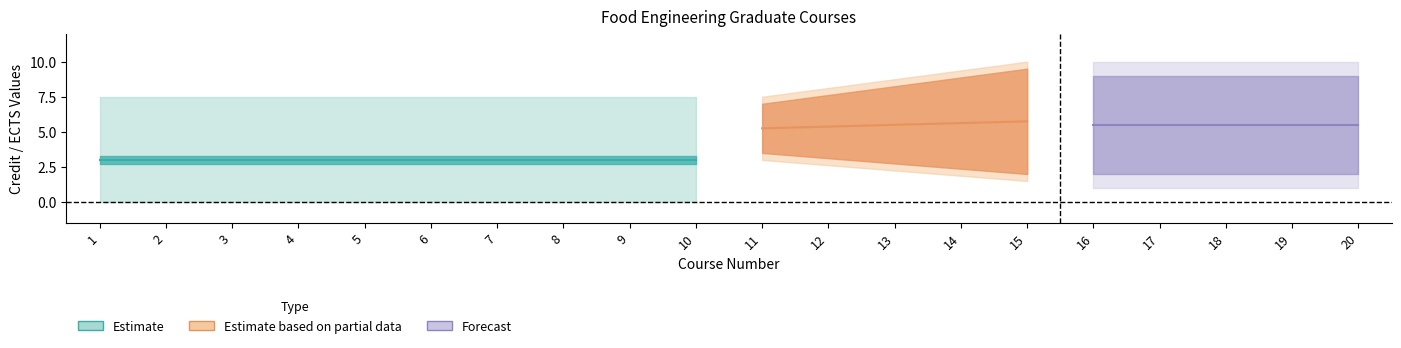

At how many categories does at least one series exceed 3?

20